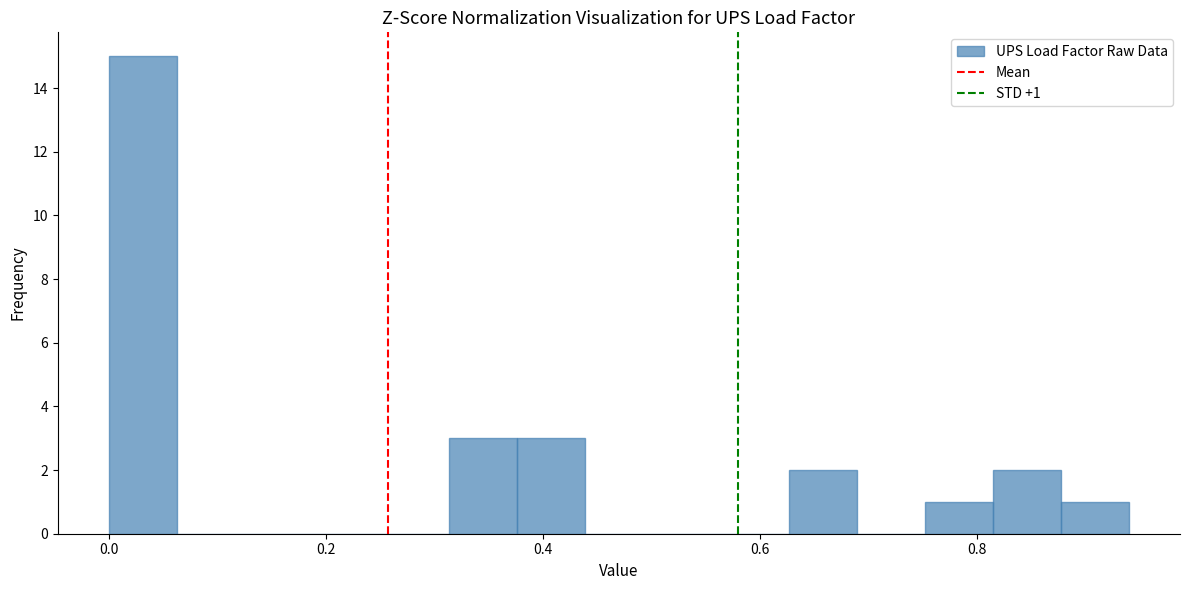

Read against the x-axis, roughly where is the centre of the tallest bar?

0.04